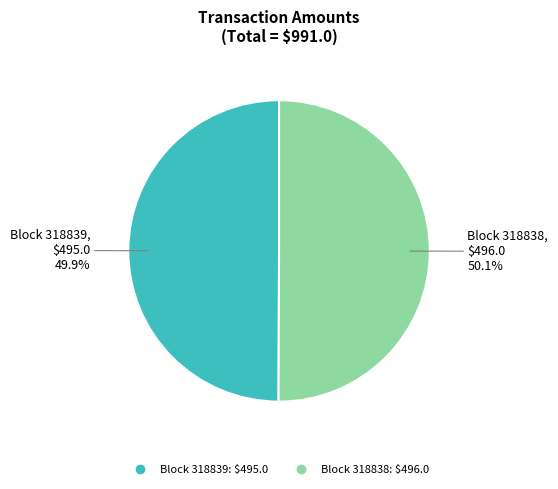

Is there a majority slice in this chart?

Yes